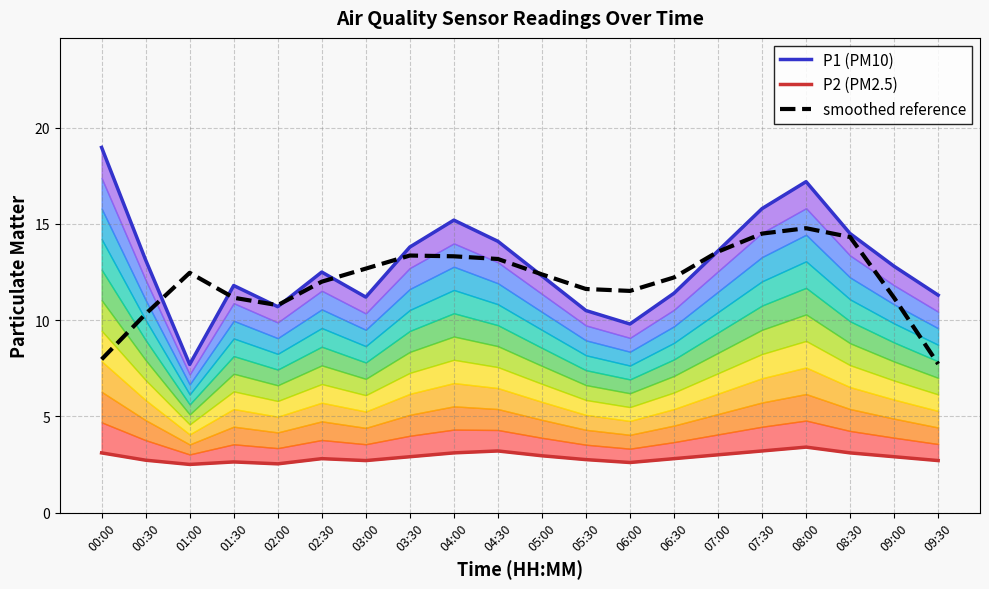

How many values in the smoothed reference series exceed 12?

11